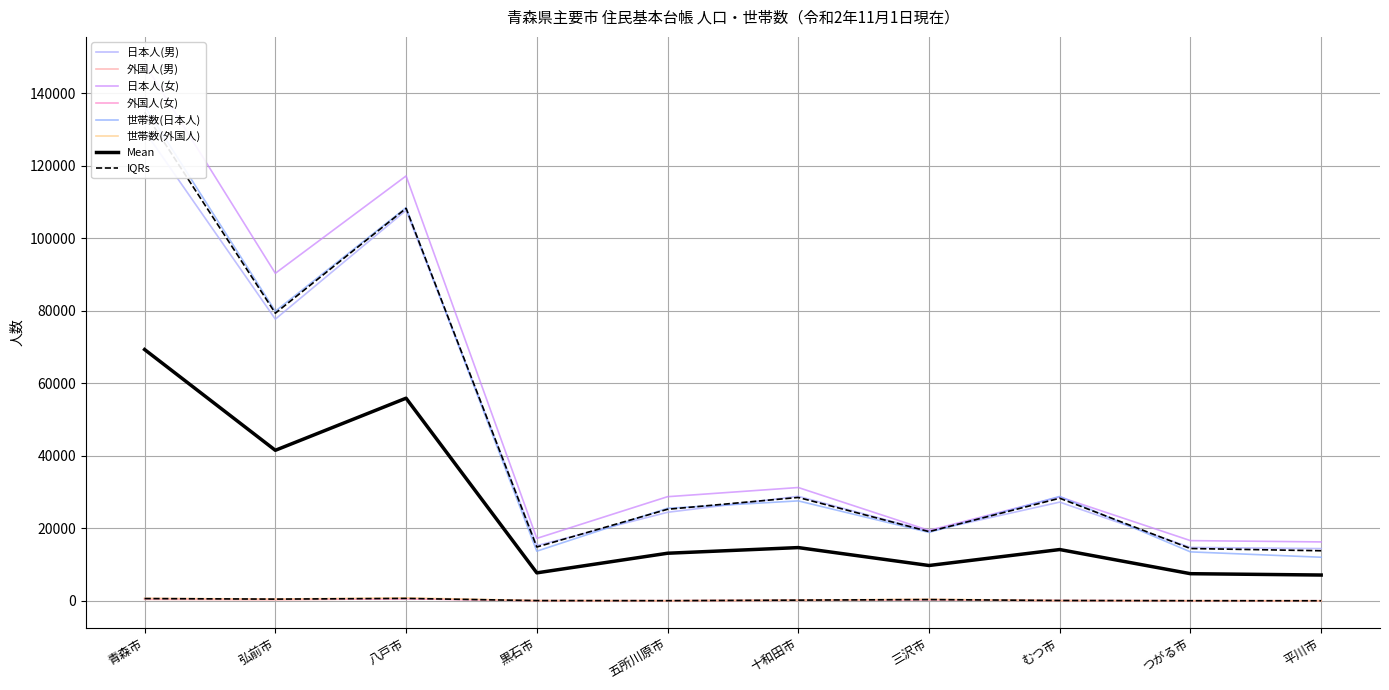

Reading left to right, list all the values displayed in this chart.

日本人(男): 129562	77698	107695	15258	24440	28850	19193	27249	14763	14430
外国人(男): 425	275	644	41	35	119	283	34	30	8
日本人(女): 148117	90341	117177	17245	28742	31273	19440	28680	16632	16275
外国人(女): 631	494	586	90	76	222	356	140	59	51
世帯数(日本人): 136456	79884	108441	13720	25551	27587	18894	28810	13530	12050
世帯数(外国人): 720	529	859	102	68	223	454	113	68	47